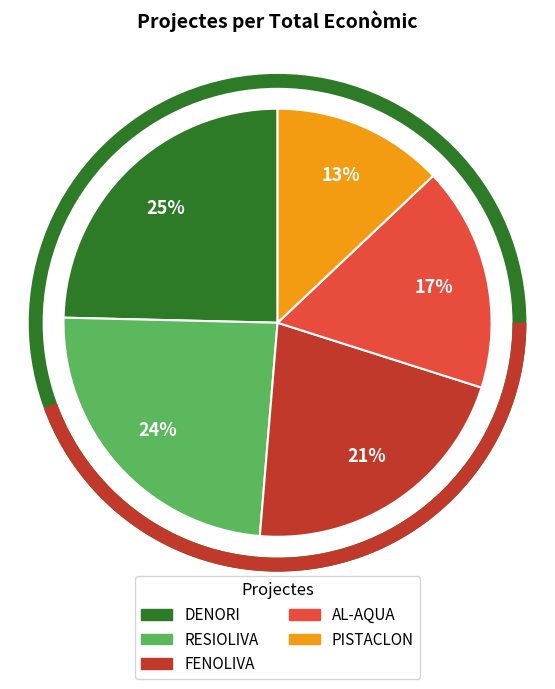

To the nearest percent, what percentage of the pie is FENOLIVA?

21%